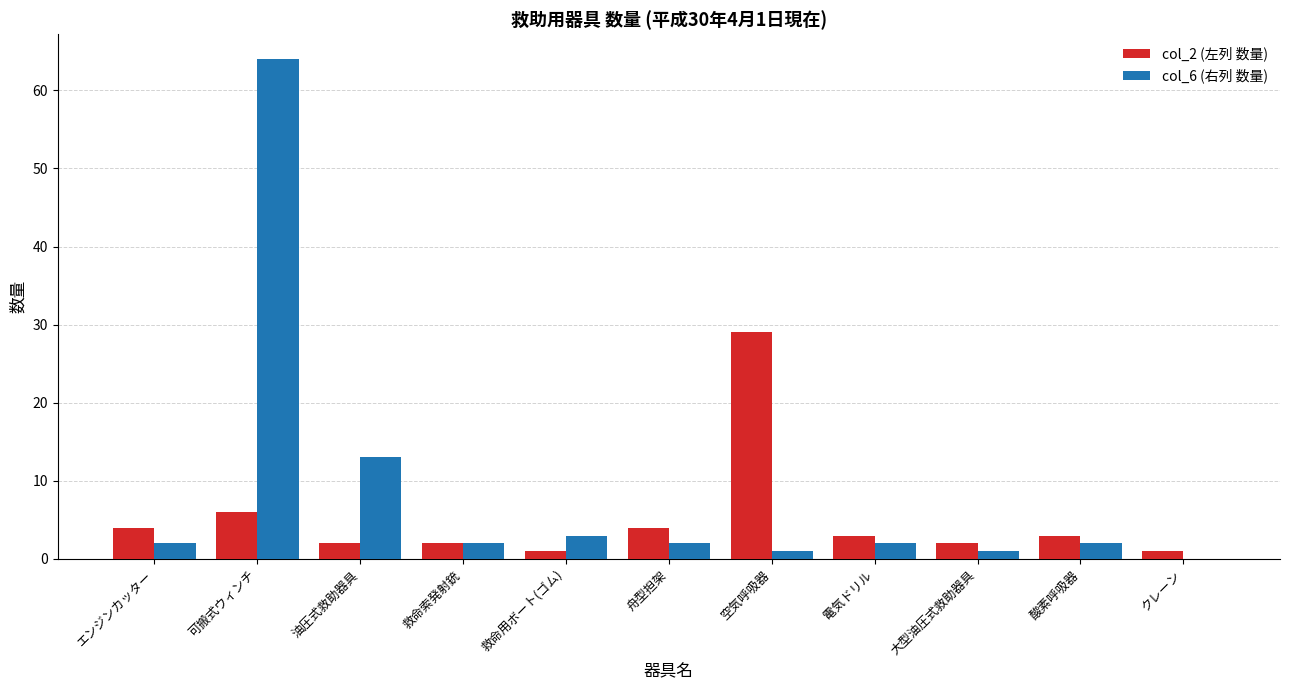

Which category has the highest value across all series?

可搬式ウィンチ